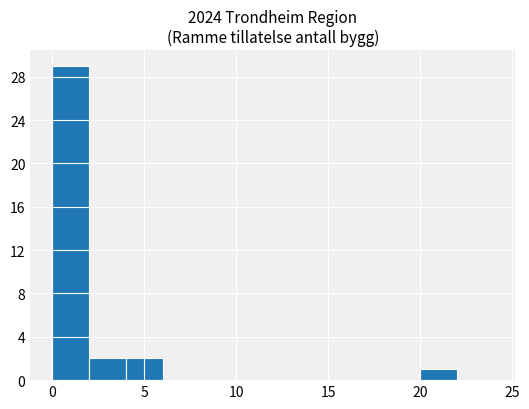

Over which range of the x-axis is the bar tallest?

0 to 2